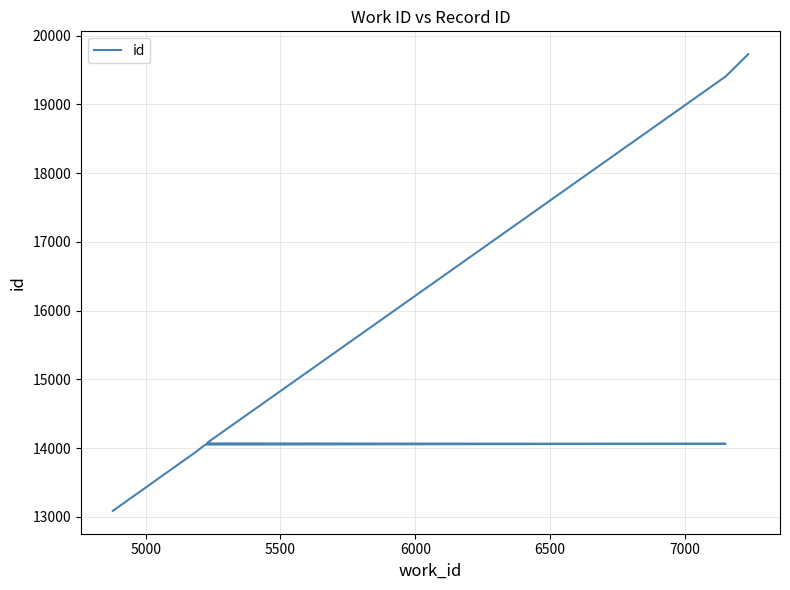

What is the value of the 5th point from the left?

14063